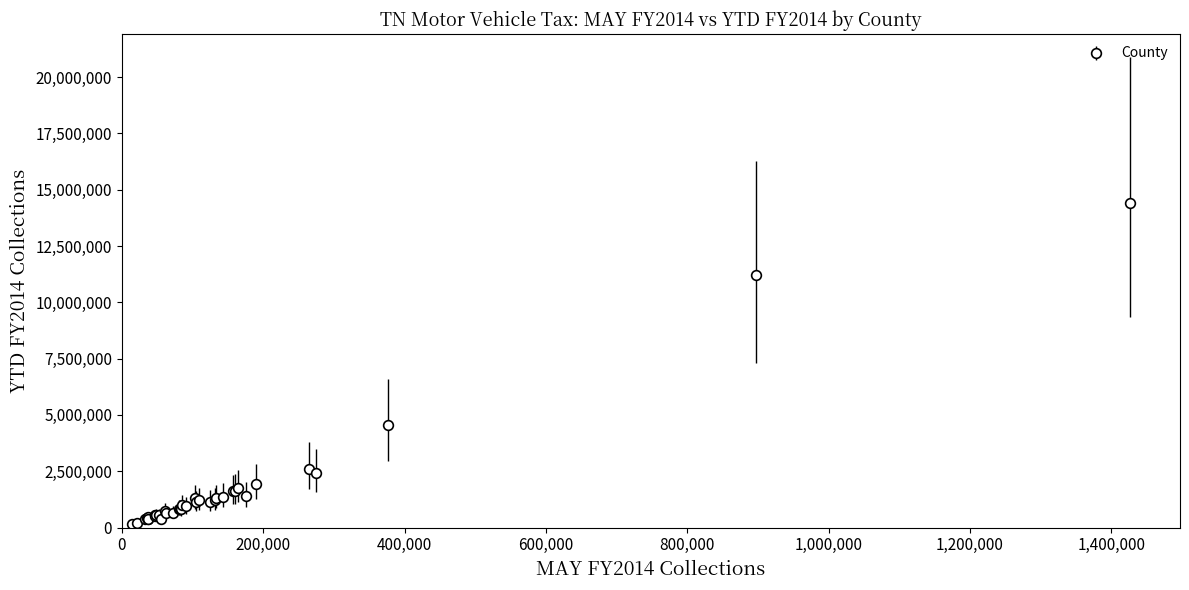

What is the value of the 11th point from the left?

568557.4